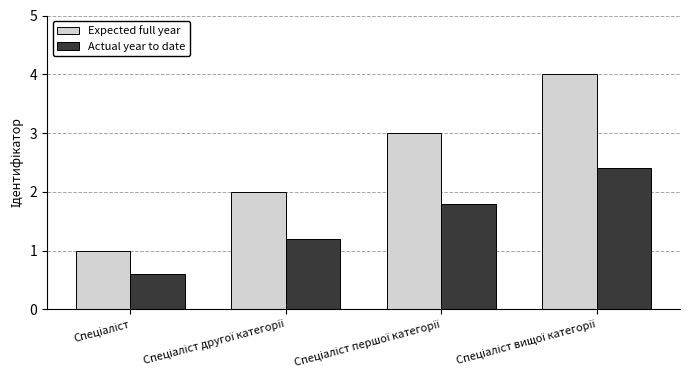

List the series in order of their peak value, highest first.

Expected full year, Actual year to date